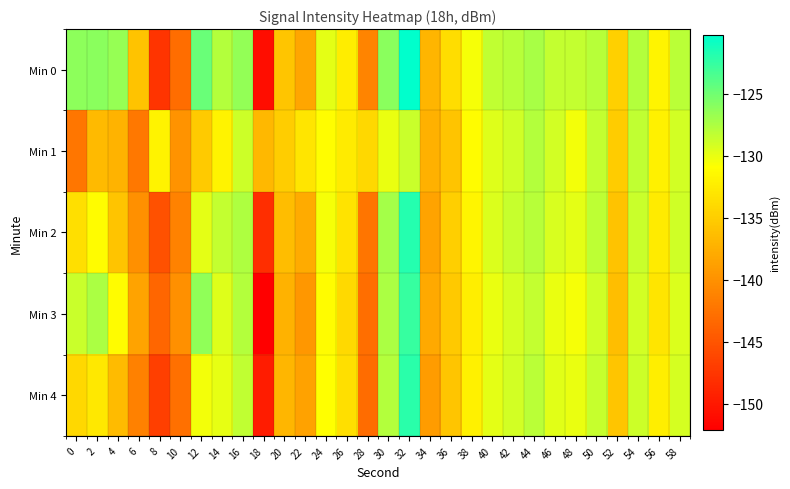

Reading left to right, what are all the values shown in this chart?

Min 0: 0=-126.2	2=-126.1	4=-126.6	6=-135.9	8=-147.7	10=-143.0	12=-124.7	14=-127.8	16=-126.4	18=-150.9	20=-135.7	22=-138.3	24=-129.8	26=-132.5	28=-141.1	30=-126.0	32=-120.3	34=-137.0	36=-133.7	38=-130.5	40=-128.3	42=-128.0	44=-127.3	46=-128.4	48=-128.4	50=-127.9	52=-134.7	54=-127.8	56=-131.8	58=-128.0
Min 1: 0=-142.3	2=-136.6	4=-137.1	6=-142.1	8=-131.9	10=-139.9	12=-135.2	14=-131.9	16=-128.9	18=-136.7	20=-135.0	22=-133.0	24=-131.0	26=-132.5	28=-134.2	30=-130.1	32=-128.7	34=-137.4	36=-135.8	38=-131.2	40=-129.6	42=-128.9	44=-127.8	46=-129.1	48=-130.4	50=-128.5	52=-135.2	54=-128.3	56=-132.1	58=-129.0
Min 2: 0=-133.5	2=-131.2	4=-135.8	6=-140.1	8=-145.3	10=-141.2	12=-129.8	14=-128.4	16=-127.6	18=-148.2	20=-136.4	22=-137.9	24=-130.5	26=-133.1	28=-142.3	30=-127.2	32=-121.8	34=-138.5	36=-134.9	38=-131.7	40=-129.4	42=-128.6	44=-127.9	46=-129.3	48=-129.8	50=-128.2	52=-135.9	54=-128.7	56=-132.5	58=-128.9
Min 3: 0=-128.7	2=-127.4	4=-131.2	6=-138.5	8=-143.6	10=-140.1	12=-126.3	14=-129.5	16=-127.8	18=-152.1	20=-137.2	22=-139.5	24=-131.2	26=-134.0	28=-142.8	30=-127.5	32=-122.6	34=-138.0	36=-135.4	38=-132.3	40=-130.1	42=-129.2	44=-128.4	46=-130.0	48=-130.5	50=-128.9	52=-136.3	54=-129.1	56=-133.0	58=-129.4
Min 4: 0=-134.2	2=-132.8	4=-136.5	6=-141.3	8=-146.8	10=-142.7	12=-130.4	14=-129.9	16=-128.3	18=-149.7	20=-136.9	22=-138.6	24=-130.9	26=-133.5	28=-143.1	30=-127.8	32=-122.1	34=-139.1	36=-135.7	38=-132.0	40=-129.8	42=-129.0	44=-128.1	46=-129.7	48=-130.1	50=-128.6	52=-135.6	54=-128.8	56=-132.3	58=-129.2